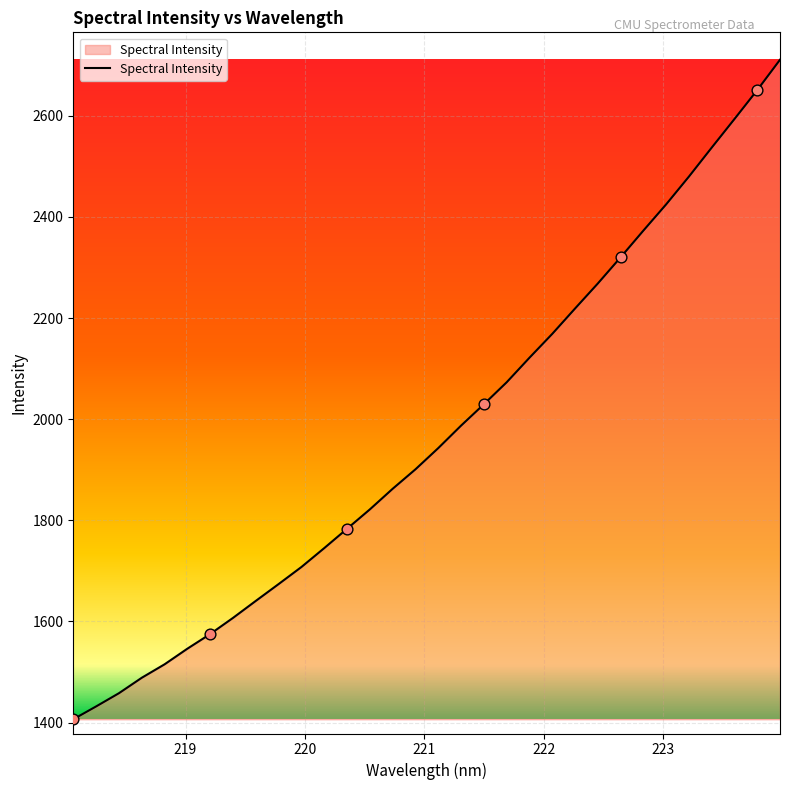

What is the smallest value displayed?

1406.5